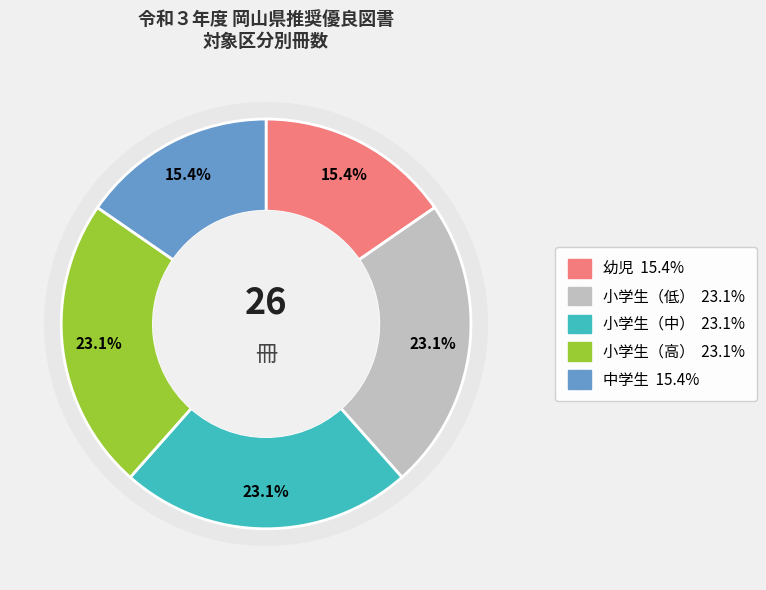

True or false: 小学生（中） accounts for 23% of the total.

True